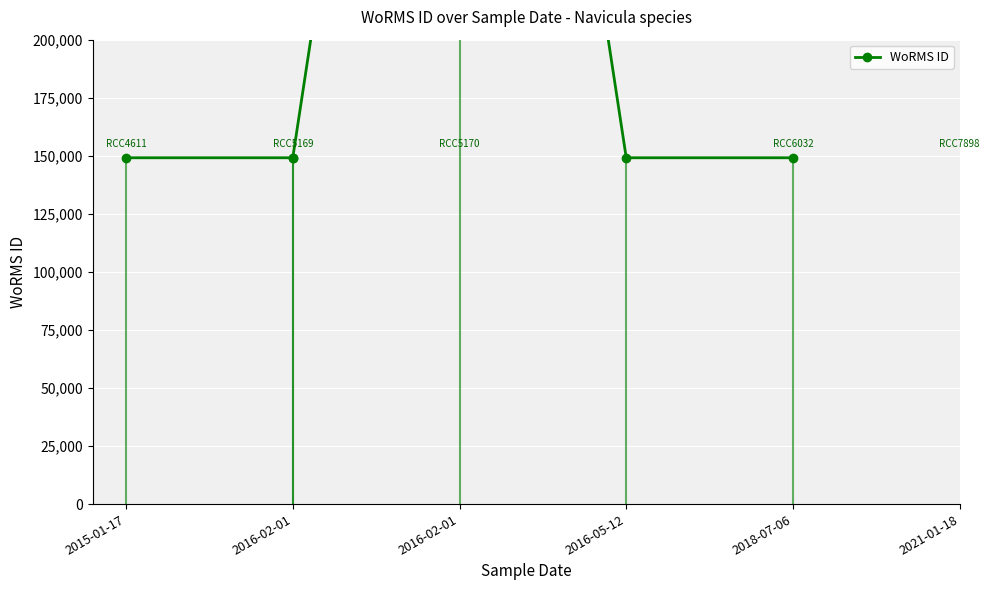

What is the smallest value displayed?

149142